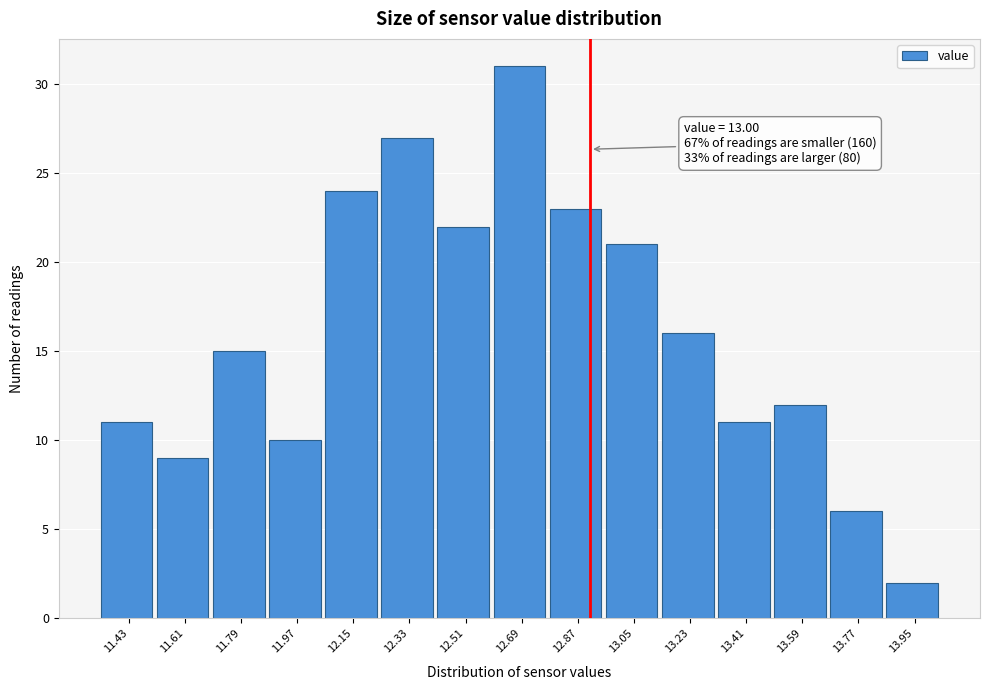

Reading left to right, list all the values displayed in this chart.

11.43=11	11.61=9	11.79=15	11.97=10	12.15=24	12.33=27	12.51=22	12.69=31	12.87=23	13.05=21	13.23=16	13.41=11	13.59=12	13.77=6	13.95=2